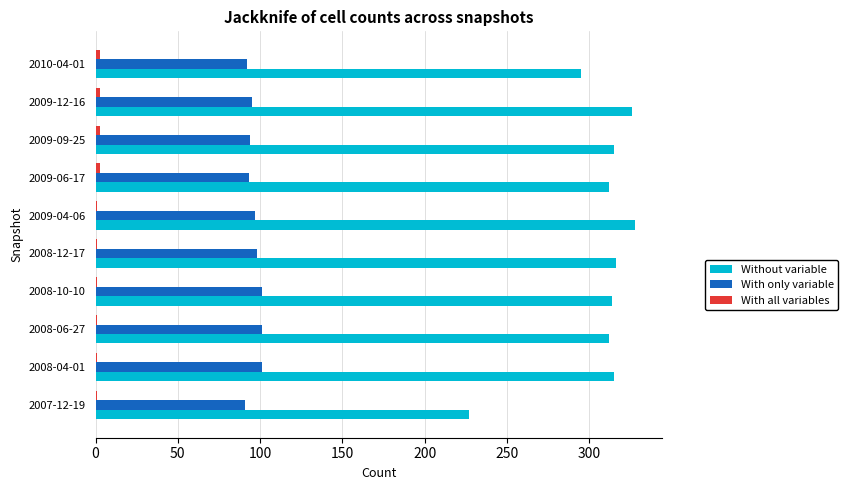

Is it true that Without variable equals 326 at 2009-12-16?

True